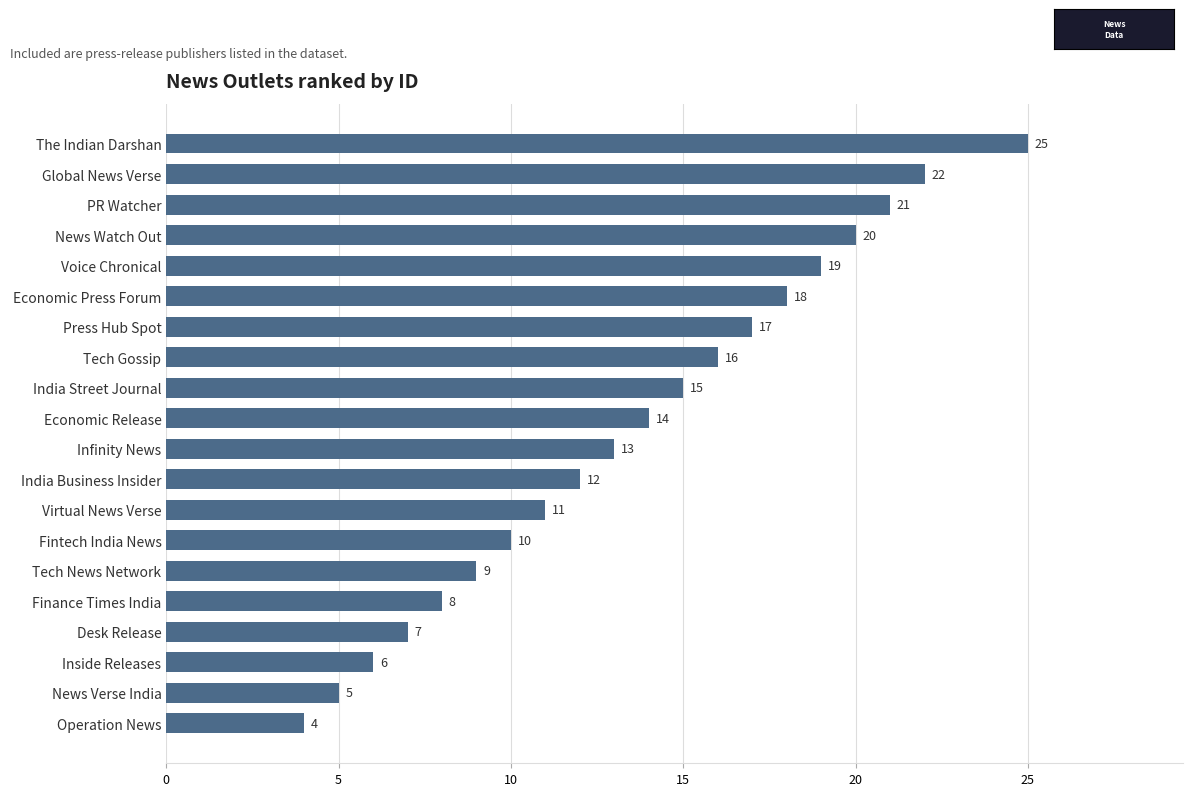

Are the bars horizontal?

Yes